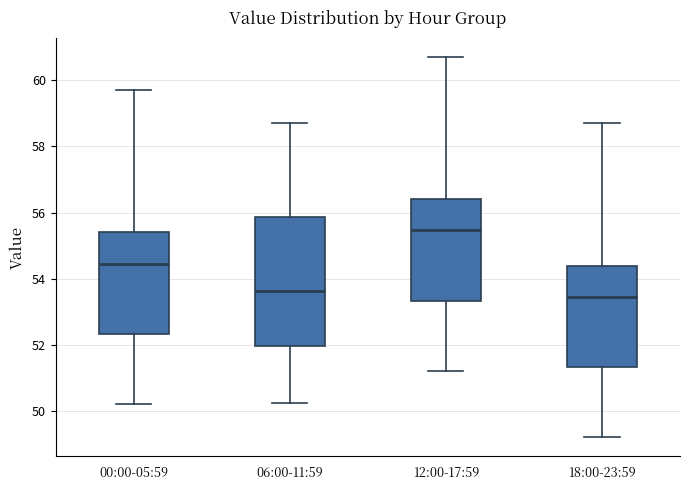

Which box has the highest median line?

12:00-17:59